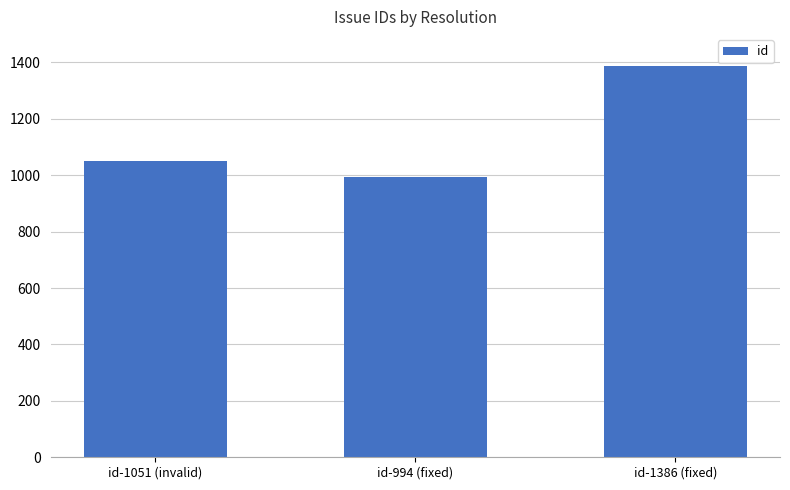

Approximately how many times larger is the value at id-994 (fixed) compared to id-1386 (fixed)?

0.7